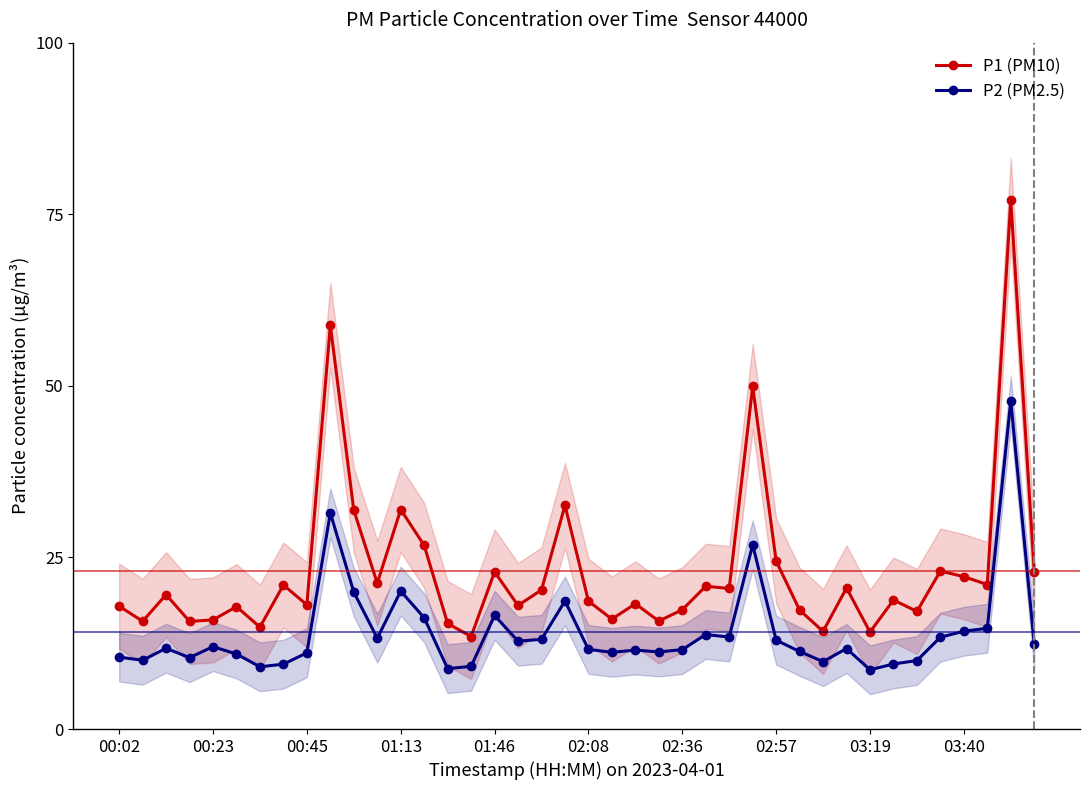

What is the minimum value for P2 (PM2.5)?

8.6